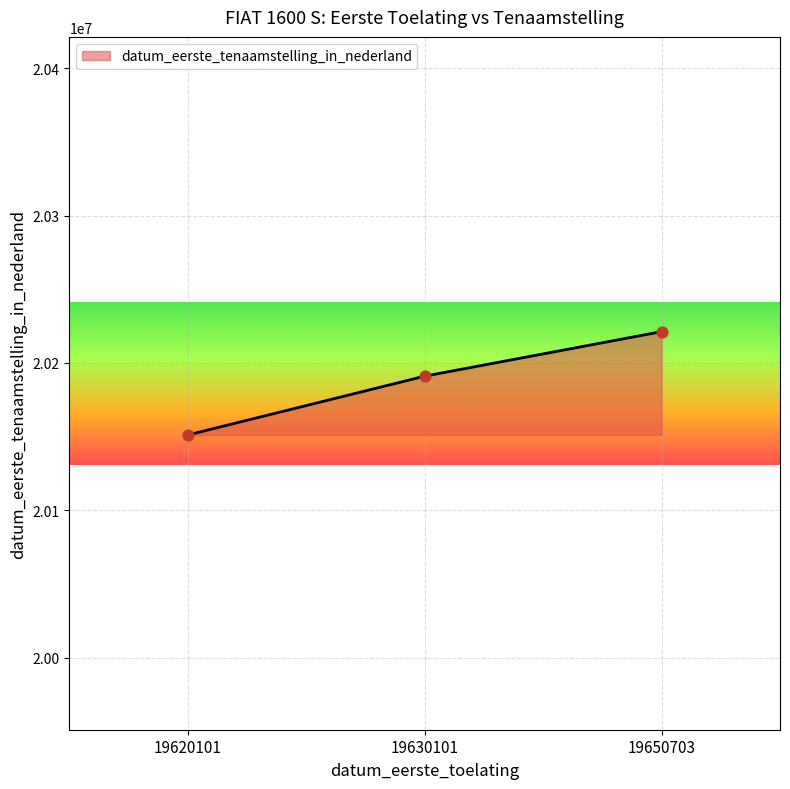

Approximately how many times larger is the value at 19620101 compared to 19630101?

1.0